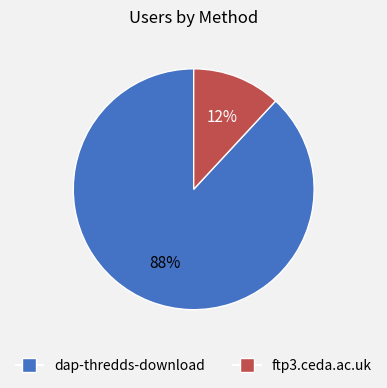

Between ftp3.ceda.ac.uk and dap-thredds-download, which is larger?

dap-thredds-download